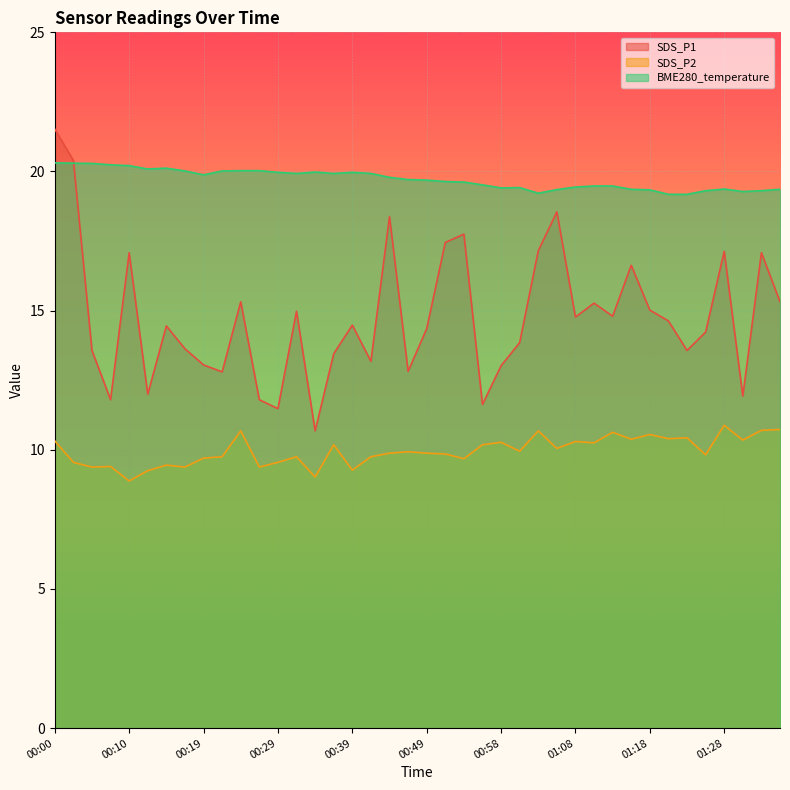

True or false: SDS_P1 and SDS_P2 intersect in this chart.

False